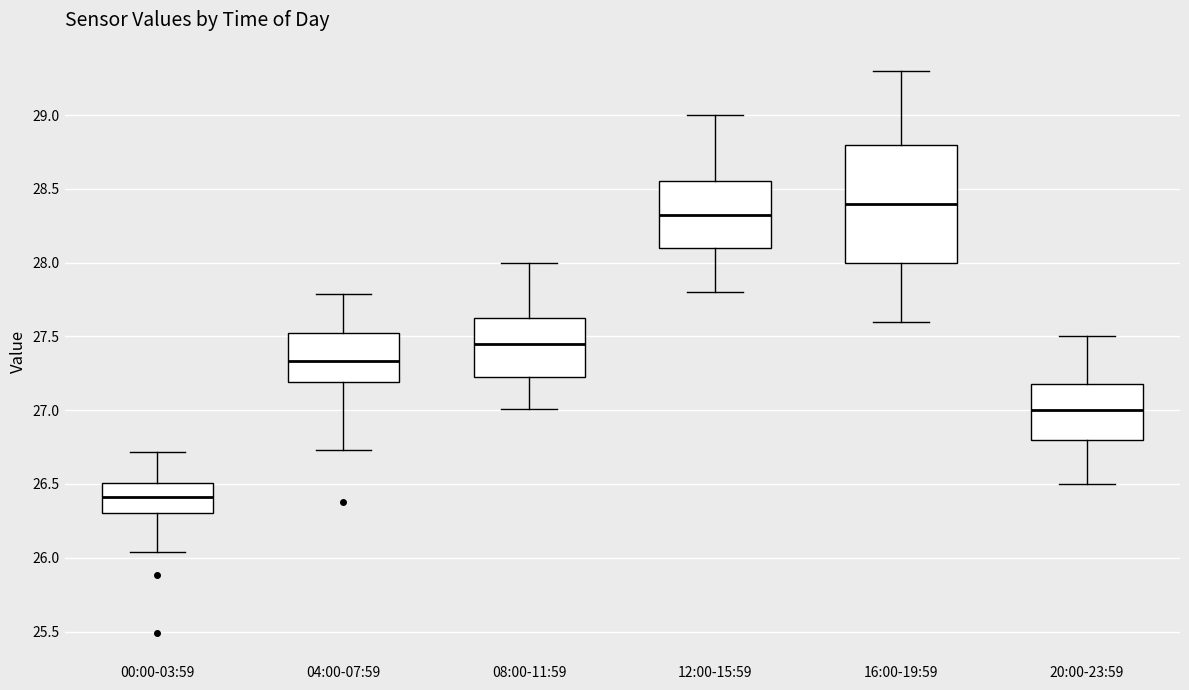

Reading left to right, read every box against the y-axis: the position of its median line, the range the box covers, and the ends of its whiskers. The values are not printed on the chart, so give them approximately, as read against the axis.

00:00-03:59: median 26.40, box 26.30 to 26.50, whiskers 26.05 to 26.70
04:00-07:59: median 27.35, box 27.20 to 27.50, whiskers 26.75 to 27.80
08:00-11:59: median 27.45, box 27.25 to 27.65, whiskers 27.00 to 28.00
12:00-15:59: median 28.35, box 28.10 to 28.55, whiskers 27.80 to 29.00
16:00-19:59: median 28.40, box 28.00 to 28.80, whiskers 27.60 to 29.30
20:00-23:59: median 27.00, box 26.80 to 27.20, whiskers 26.50 to 27.50